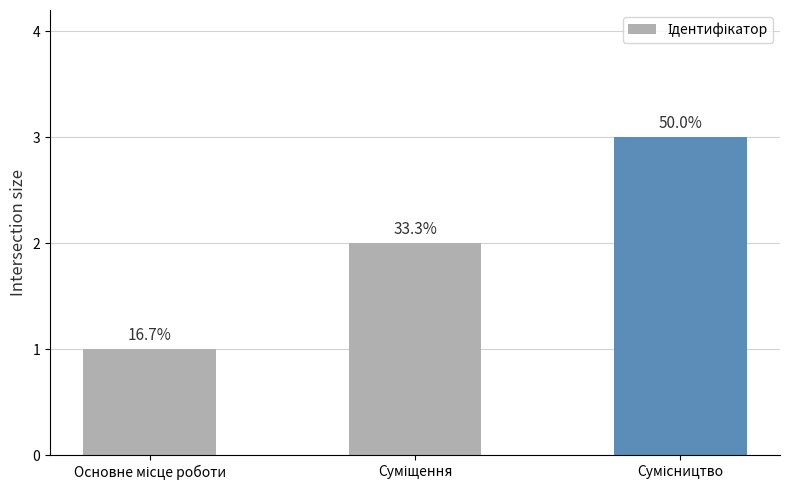

What is the label of the 3rd bar from the right?

Основне місце роботи